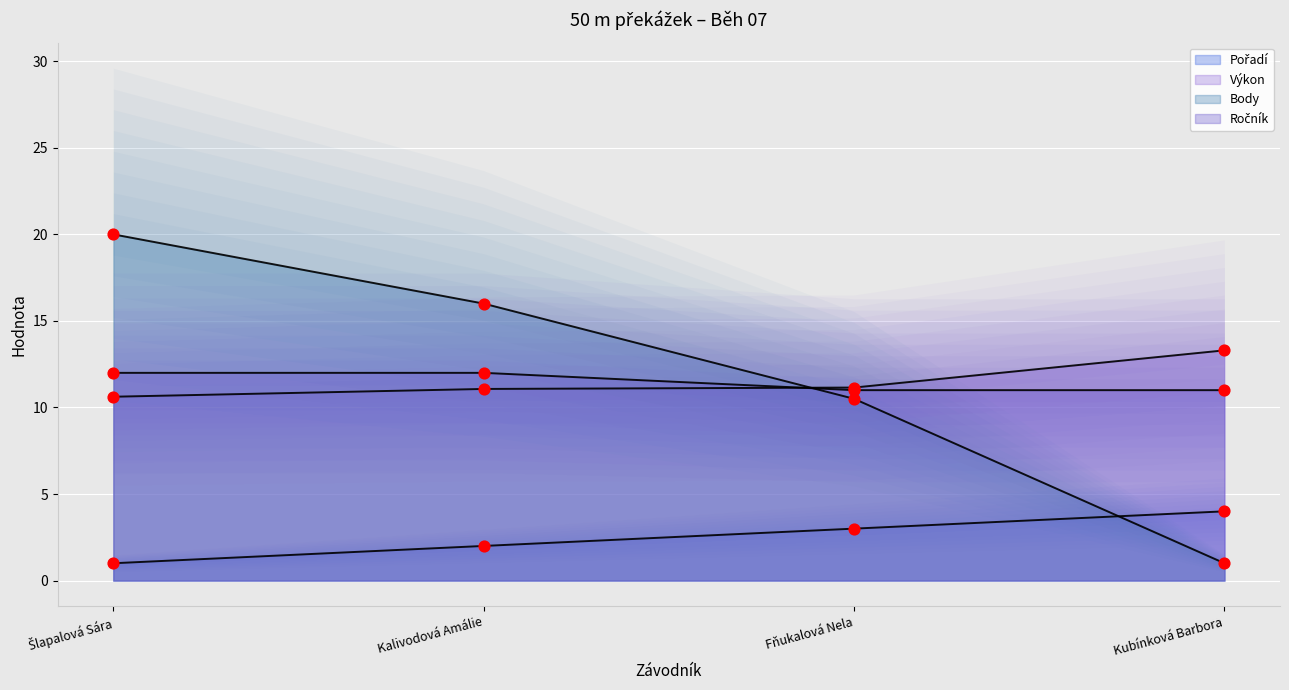

Is the value of Ročník at Kubínková Barbora greater than the value of Výkon at Kalivodová Amálie?

No